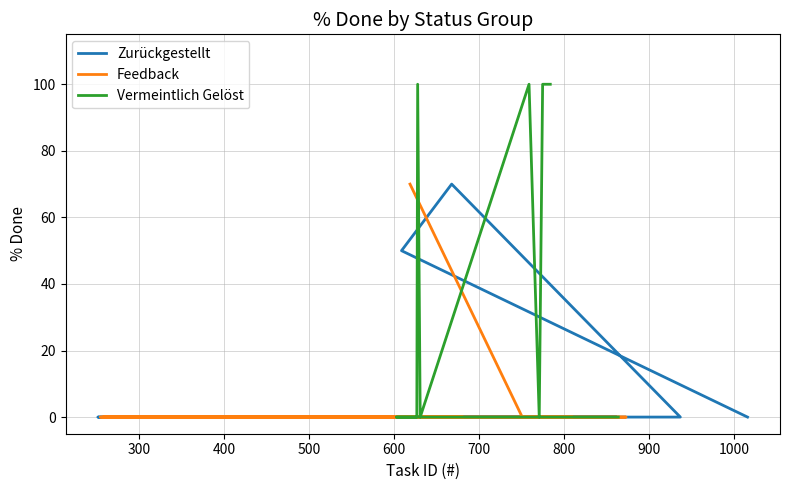

The value of Vermeintlich Gelöst at #937 is -41. True or false?

False